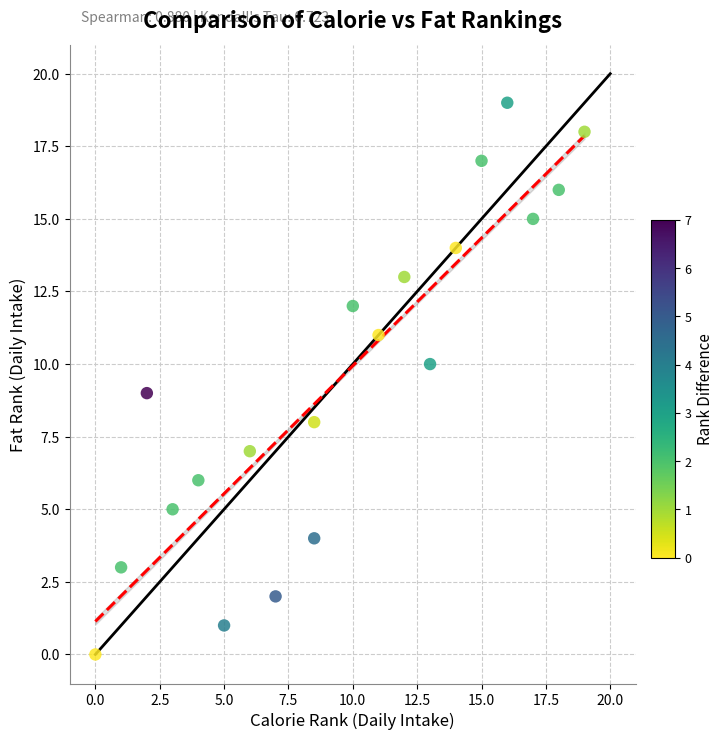

What is the range of Y values (max minus min)?

19